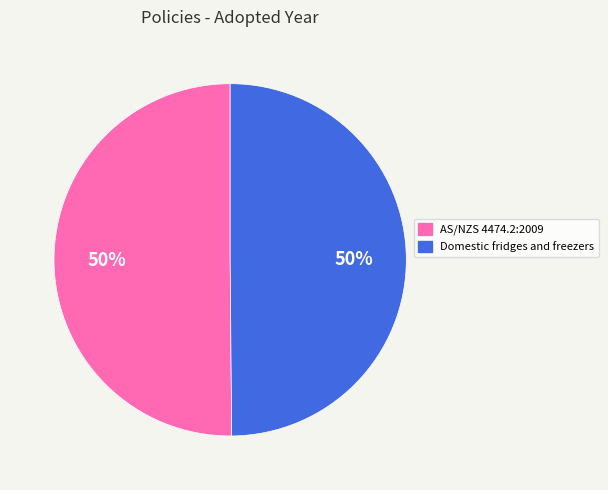

To the nearest percent, what percentage of the pie is AS/NZS 4474.2:2009?

50%